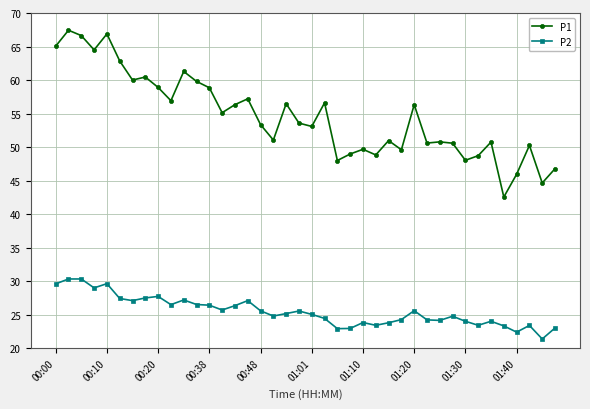

At how many categories does at least one series exceed 37?

40